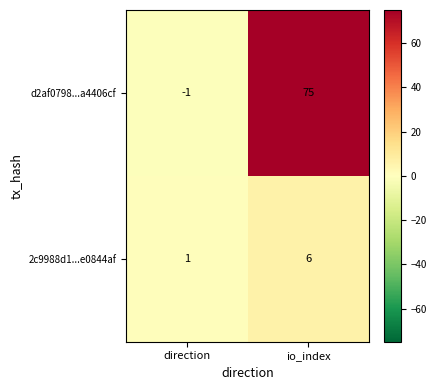

Rank the series at direction from lowest to highest value.

d2af0798...a4406cf, 2c9988d1...e0844af